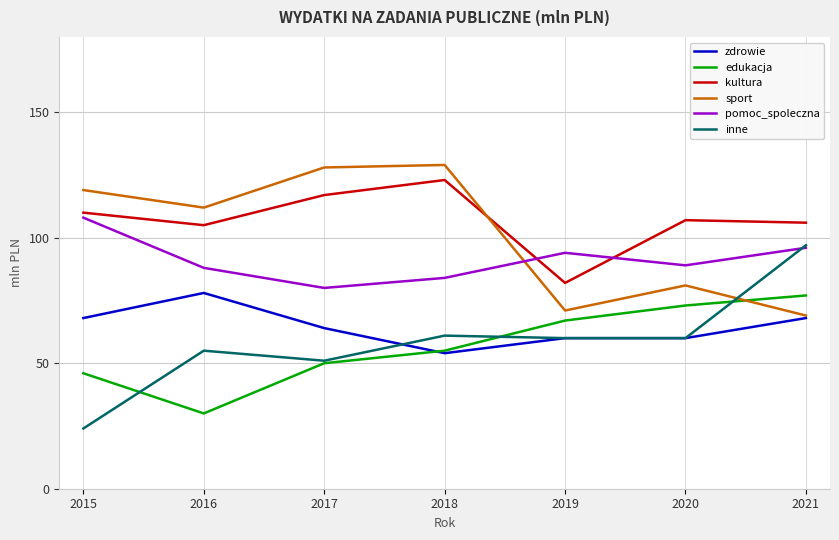

What is the sum of all sport values?

709